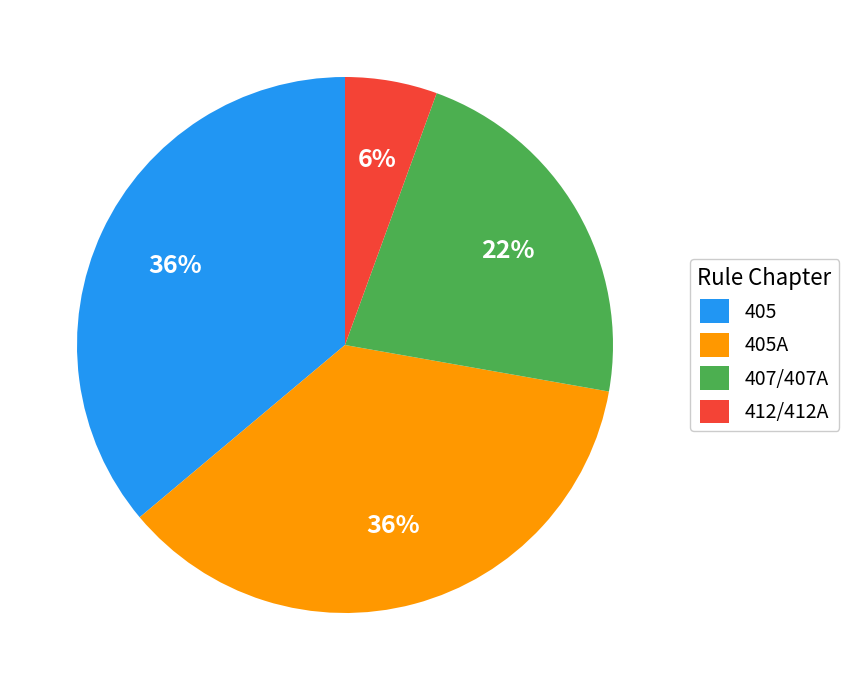

Which slice is the smallest?

412/412A